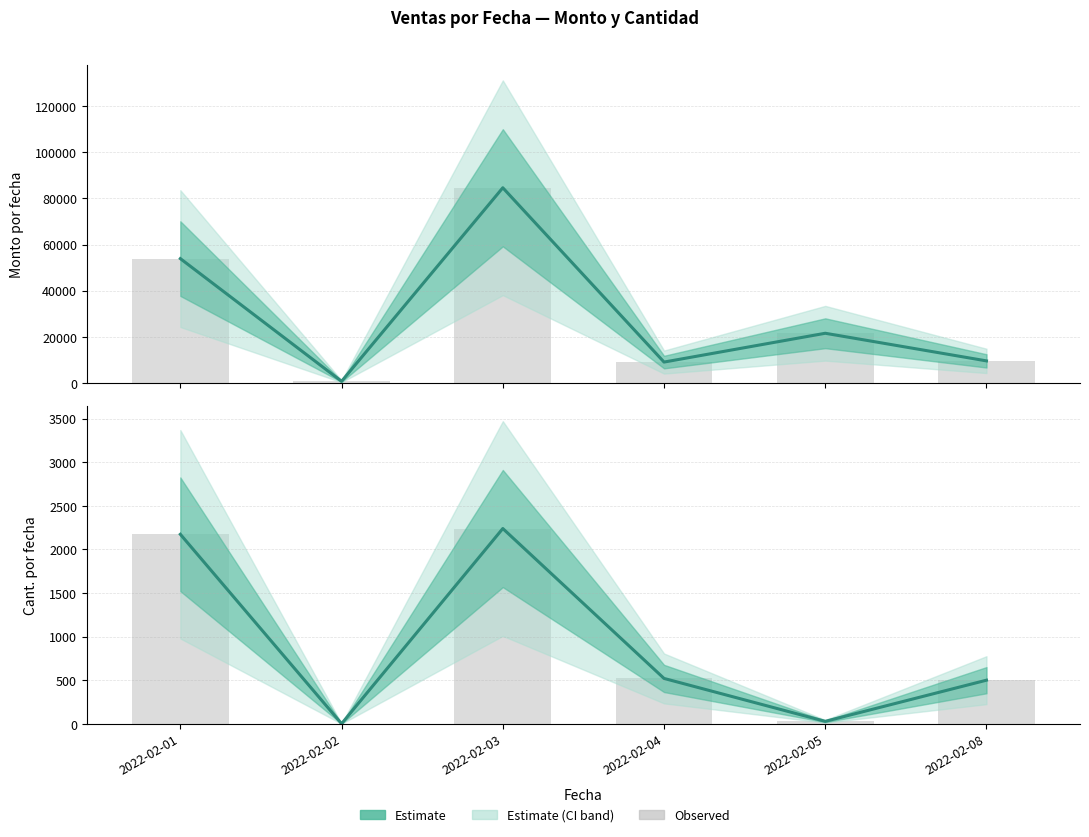

Are the bars horizontal?

No